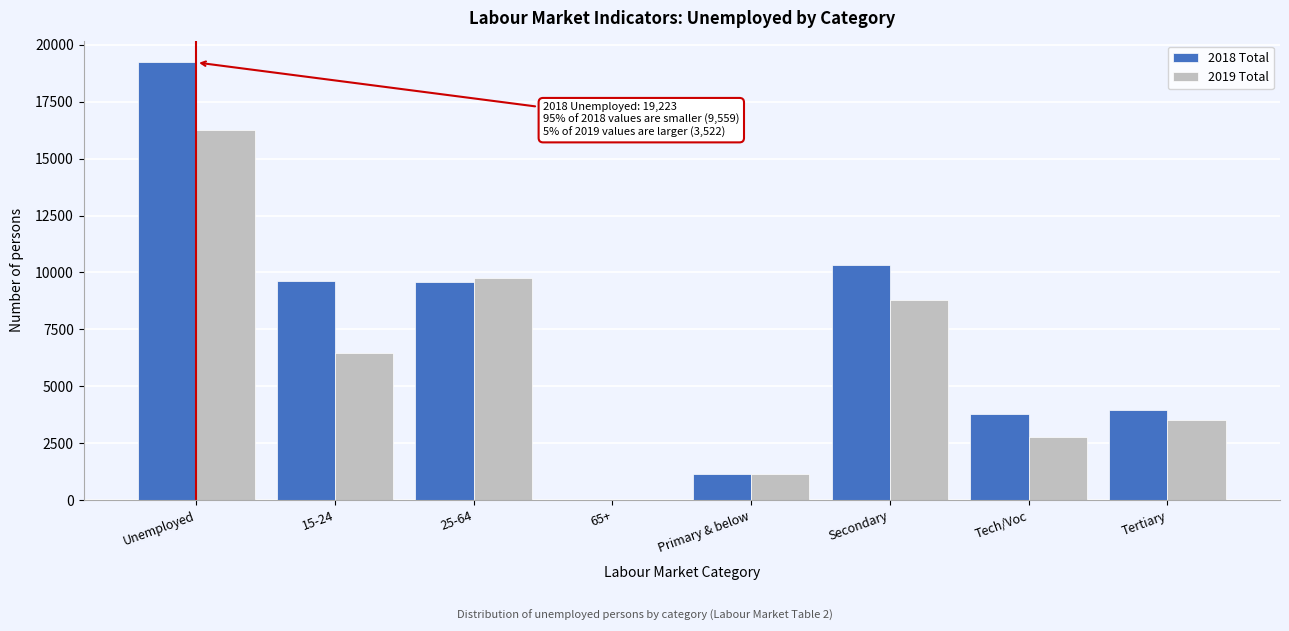

Reading left to right, extract all data points from this chart.

2018 Total: Unemployed=19223	15-24=9644	25-64=9559	65+=19	Primary & below=1168	Secondary=10315	Tech/Voc=3787	Tertiary=3953
2019 Total: Unemployed=16234	15-24=6458	25-64=9775	65+=0	Primary & below=1149	Secondary=8779	Tech/Voc=2784	Tertiary=3522